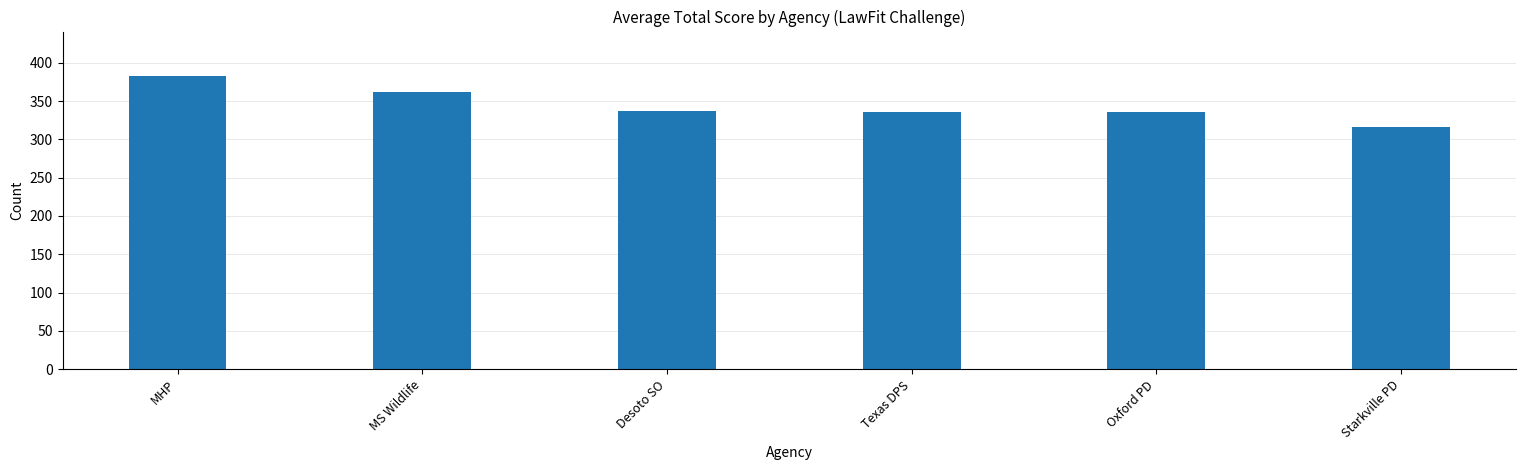

What is the change in value from Texas DPS to Starkville PD?

-19.5